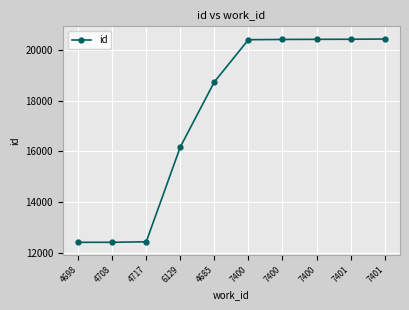

At which label does the data first exceed 20404?

7400